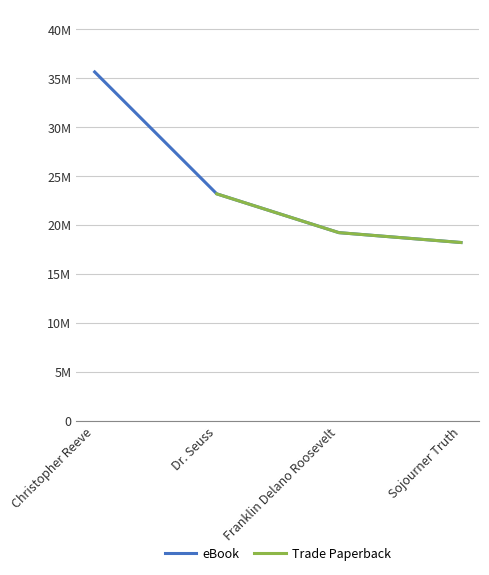

Rank the series by their maximum value, from highest to lowest.

eBook, Trade Paperback